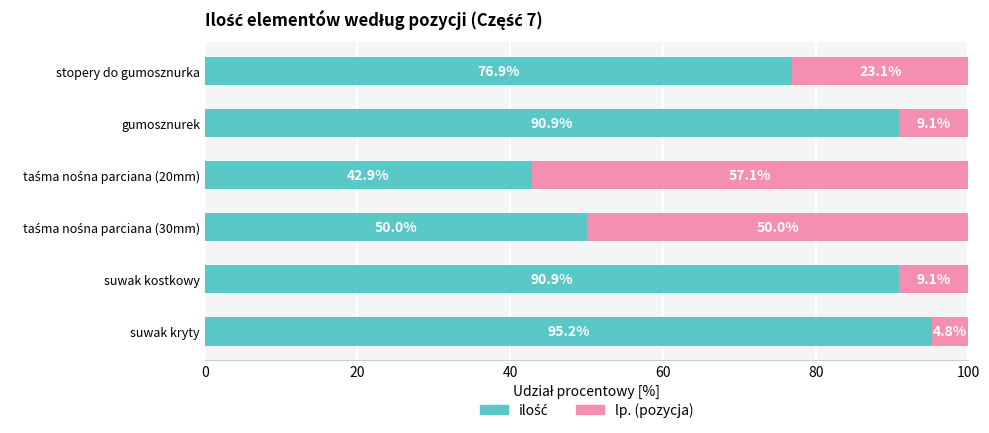

What is the total value across all series at gumosznurek?

100.0